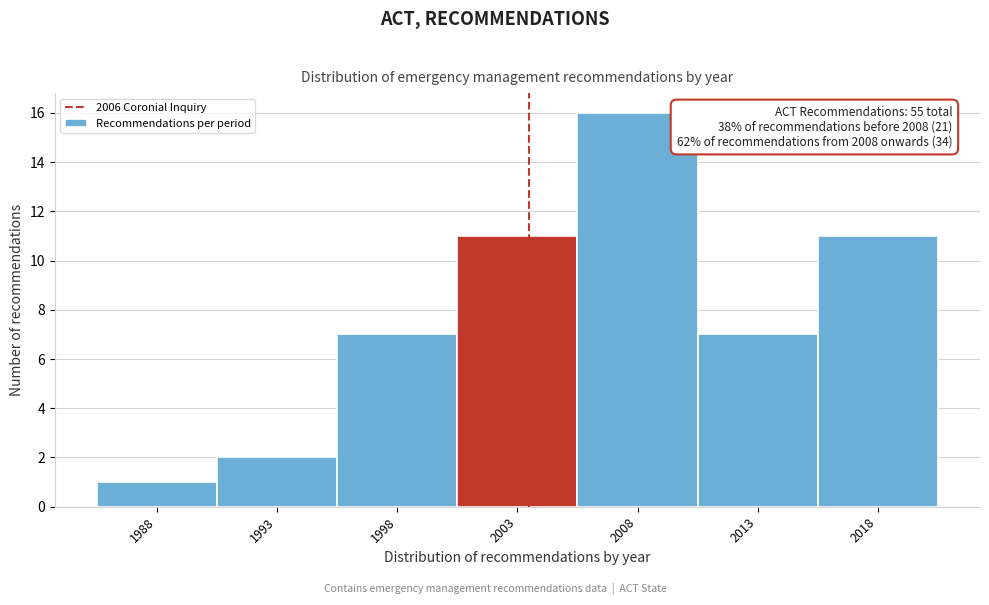

Reading left to right, what are all the values shown in this chart?

1	2	7	11	16	7	11